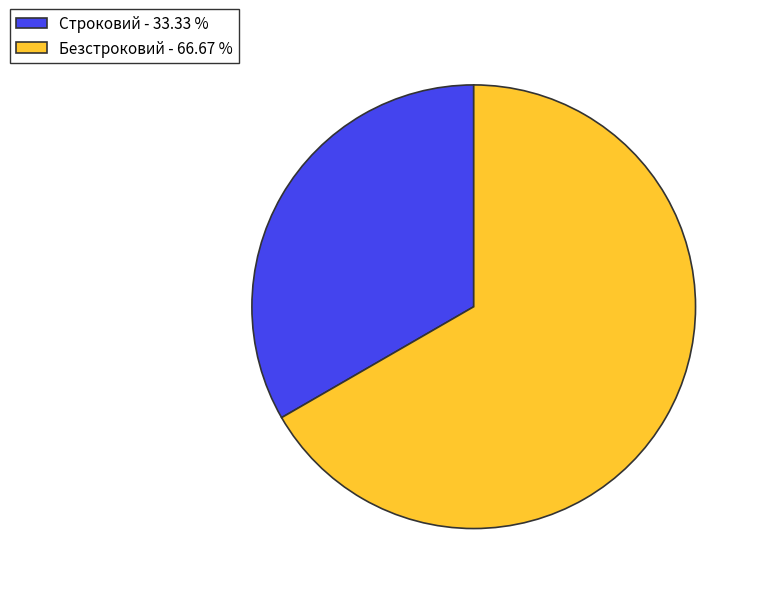

The Строковий slice represents 47% of the pie. True or false?

False